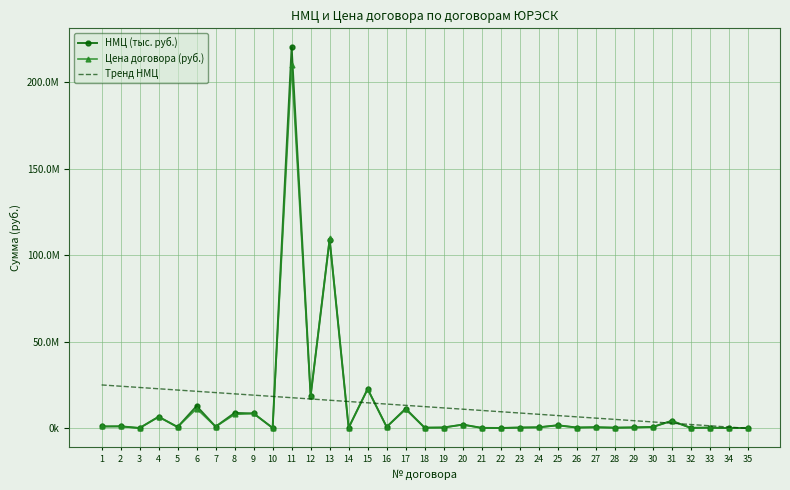

What are all the series names shown in the legend?

НМЦ (тыс. руб.), Цена договора (руб.), Тренд НМЦ